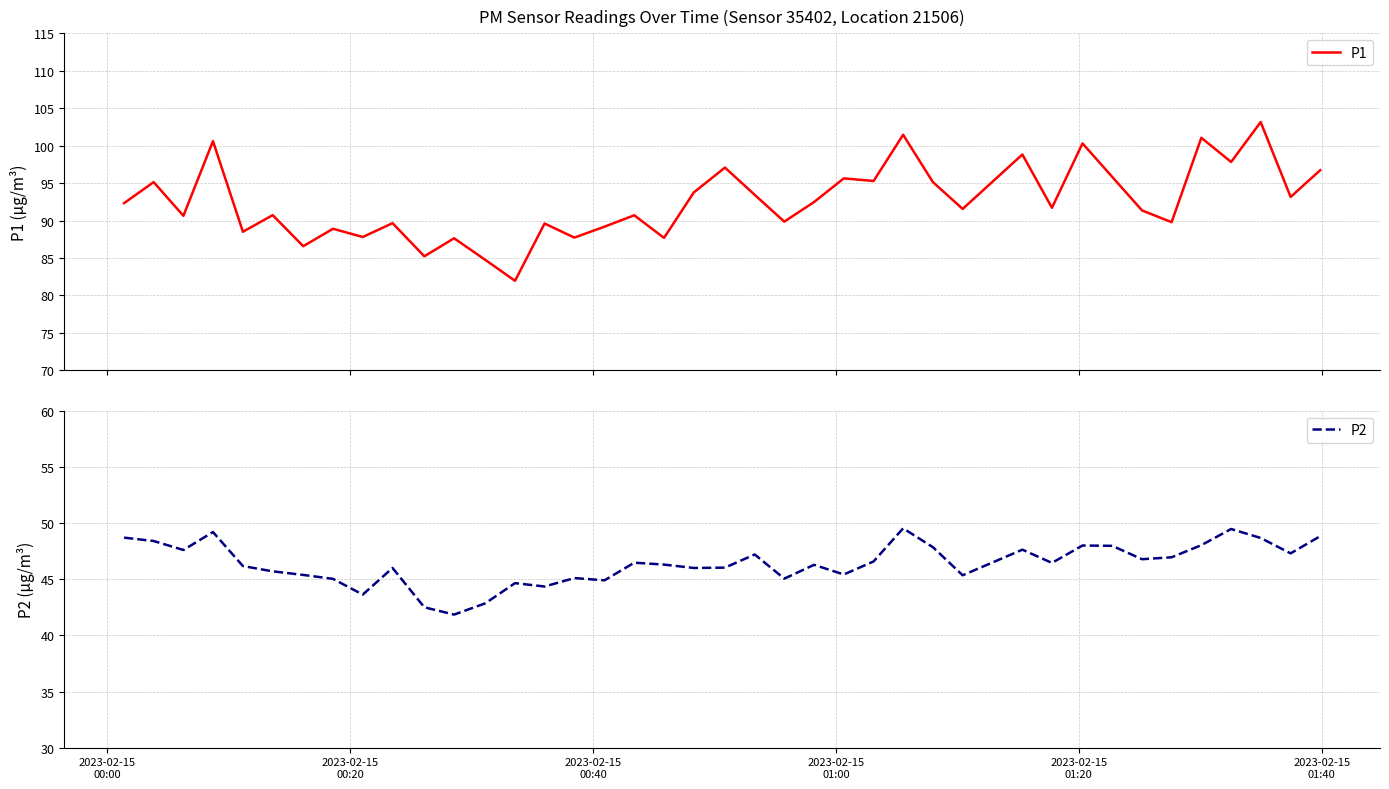

True or false: P1 and P2 cross at least once.

False